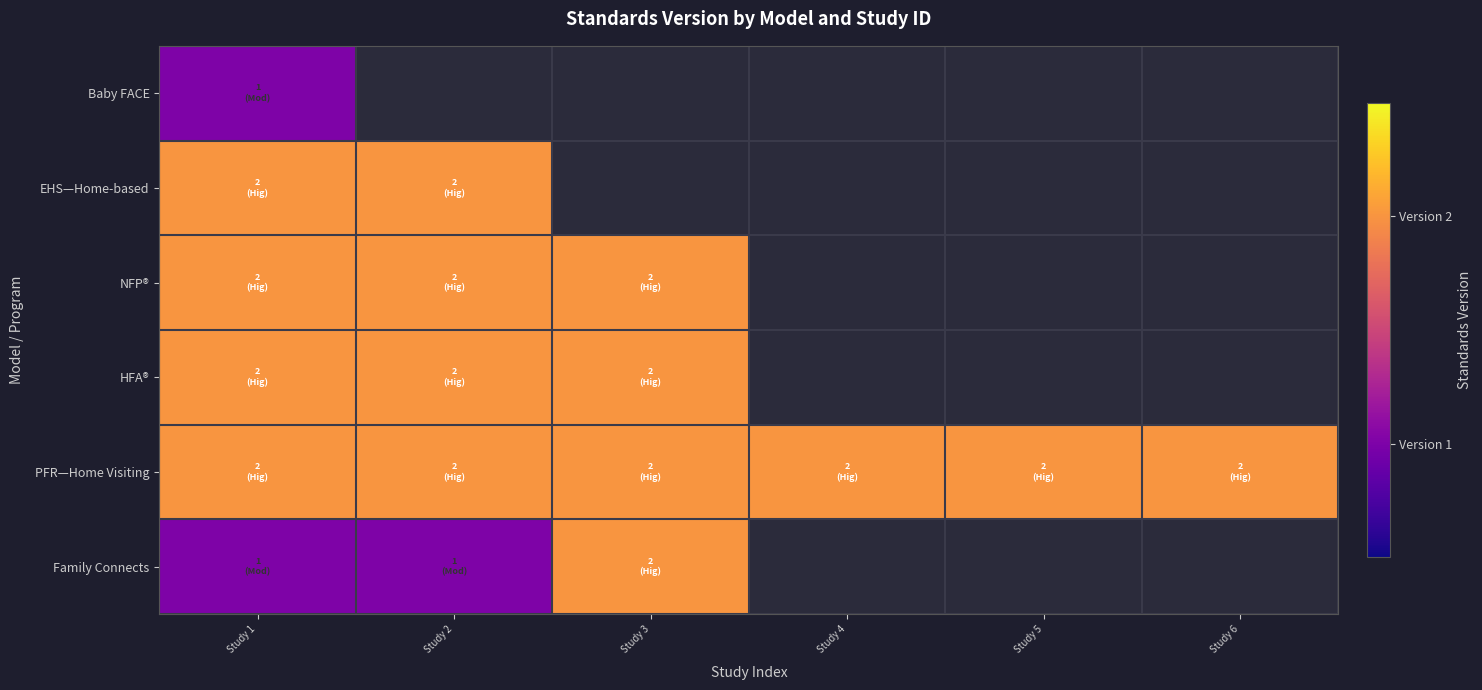

At how many categories does at least one series exceed 1?

6